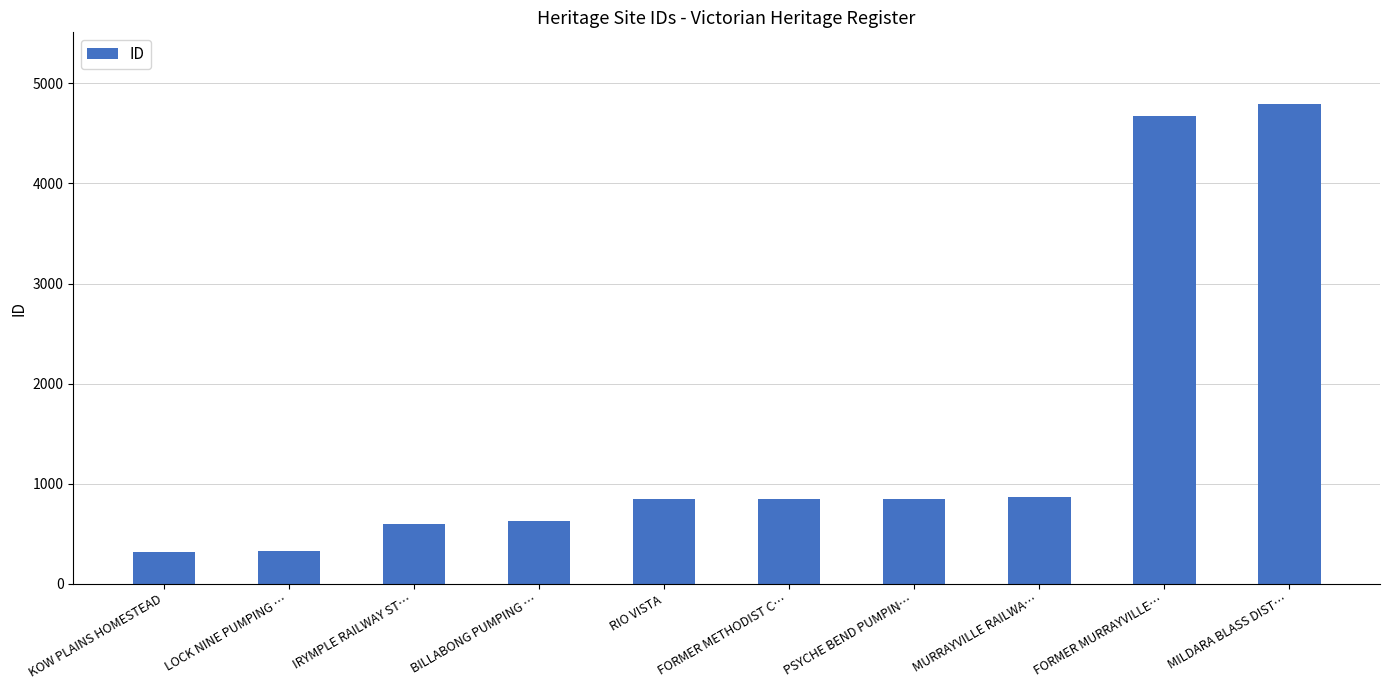

What position from the right is MURRAYVILLE RAILWA…?

3